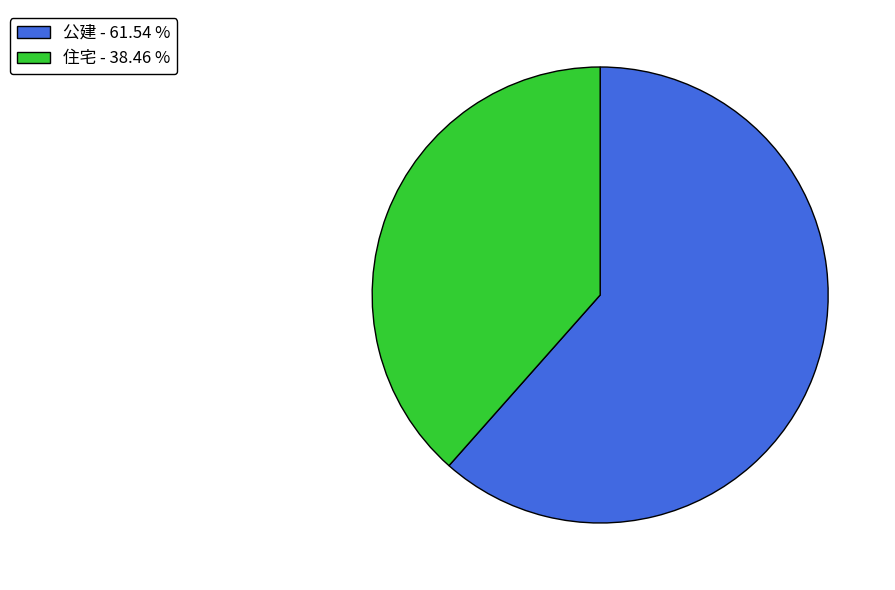

Is 公建 the majority of the pie?

Yes